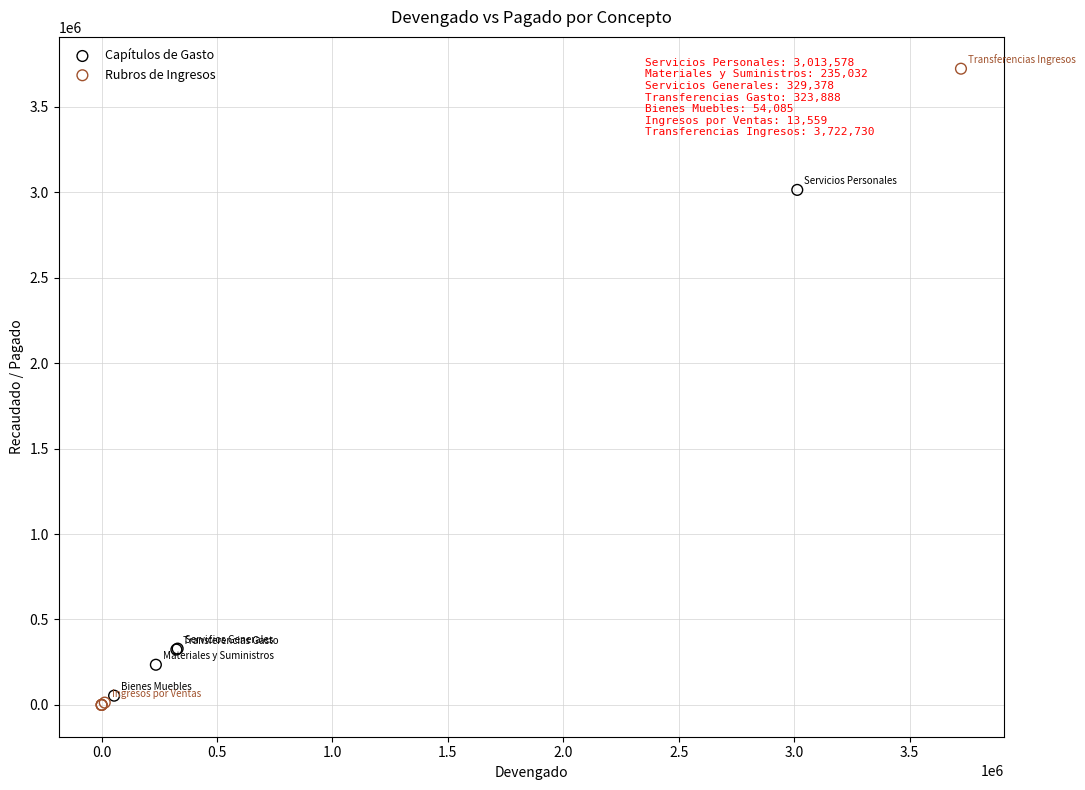

Which series contains the lowest Y value?

Rubros de Ingresos